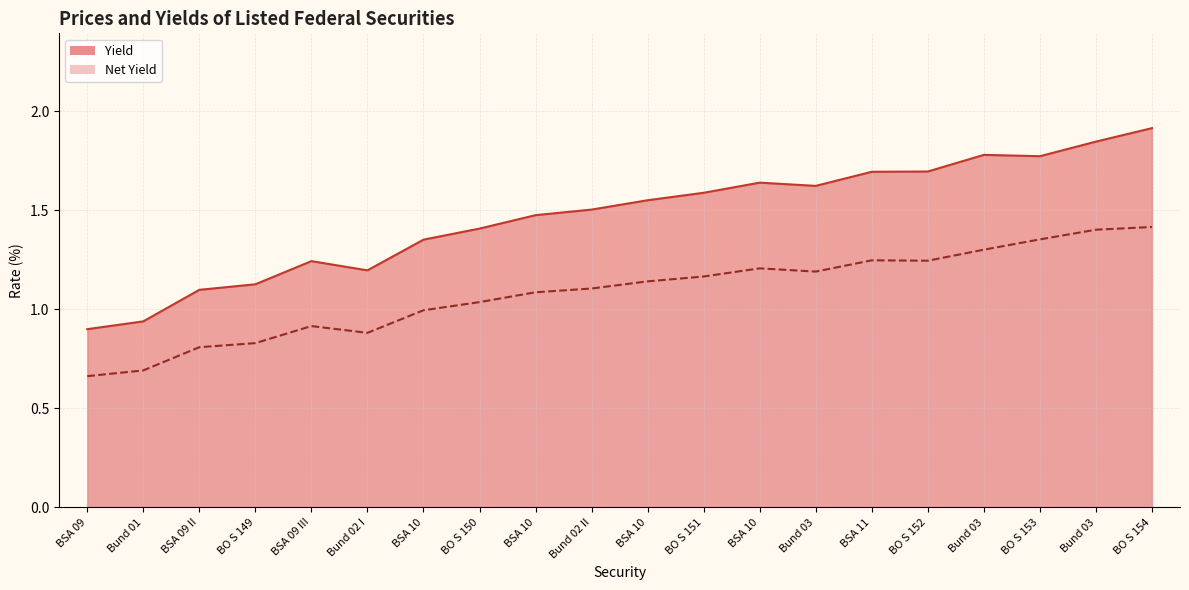

Where is the first local minimum for Net Yield?

Bund 02 I